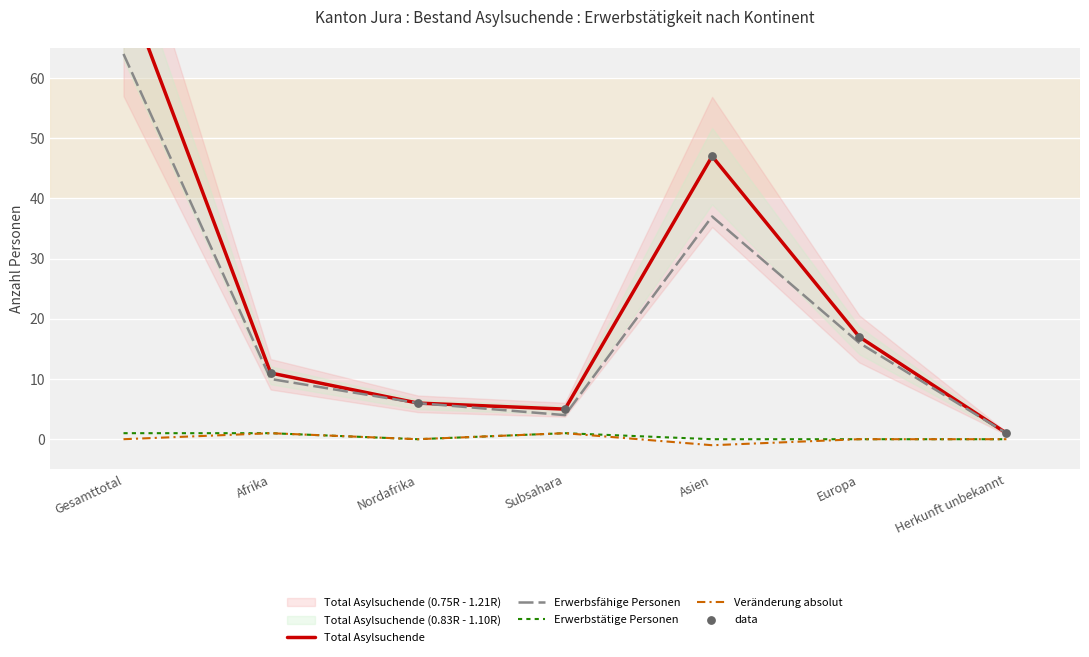

Which series has the largest Y range (max minus min)?

Total Asylsuchende